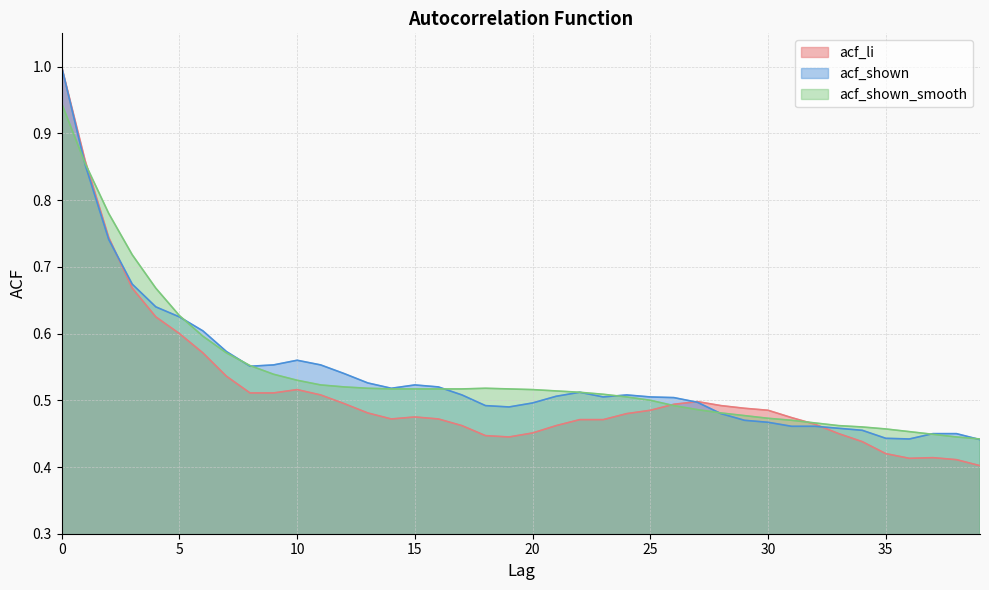

What is the sum of the acf_shown values at 26 and 4?

1.1